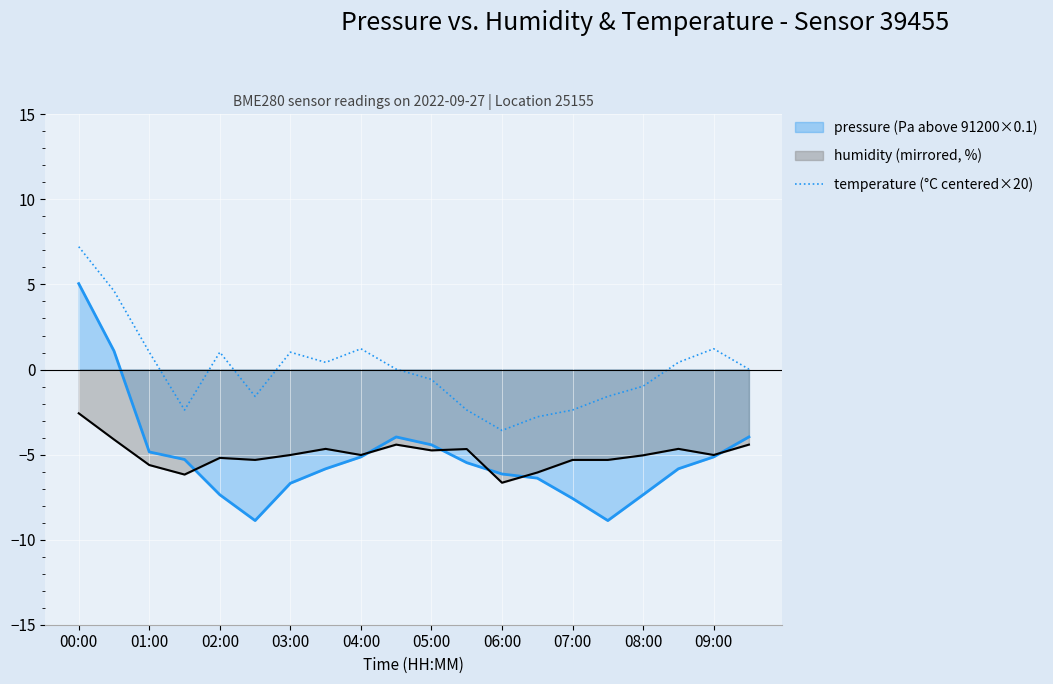

At 07:00, list the series in order from smallest to largest.

pressure (Pa above 91200×0.1), humidity (mirrored, %), temperature (°C centered×20)